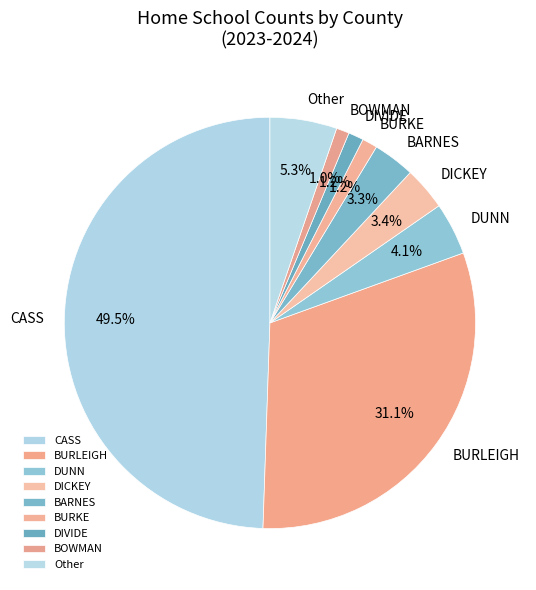

Does DICKEY account for over 50% of the chart?

No